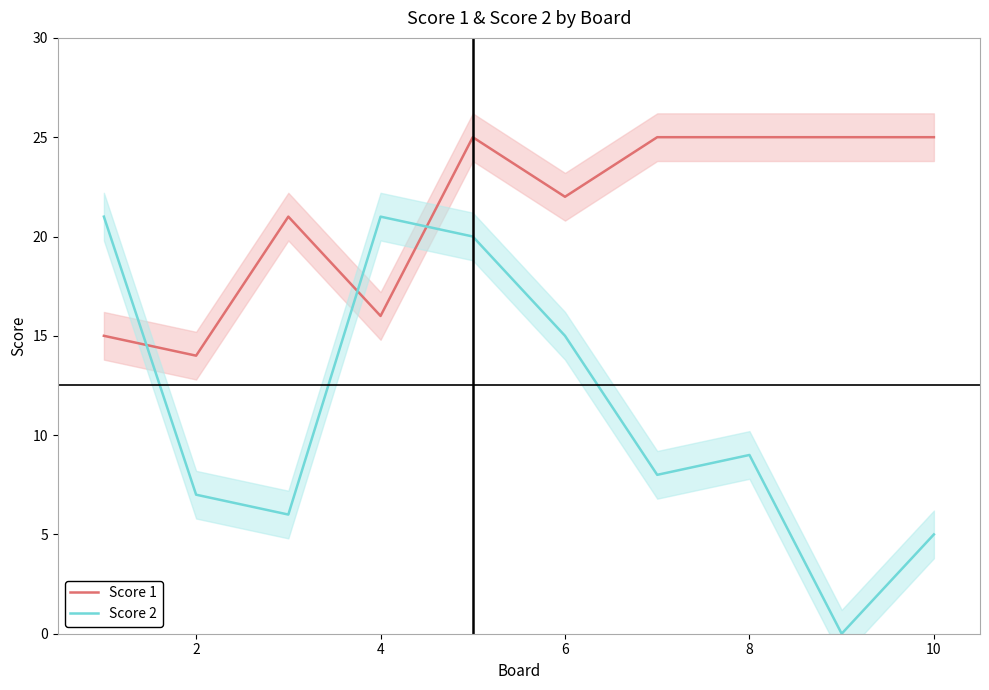

How many lines are shown in the chart?

2